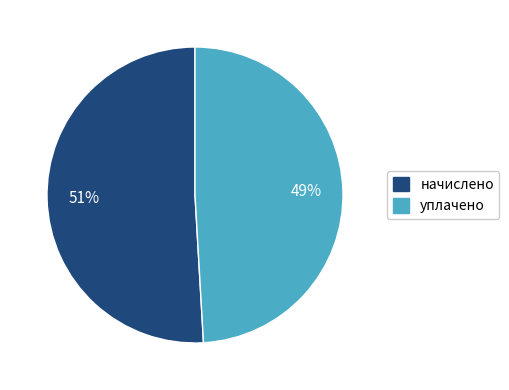

Count the number of slices in the pie.

2